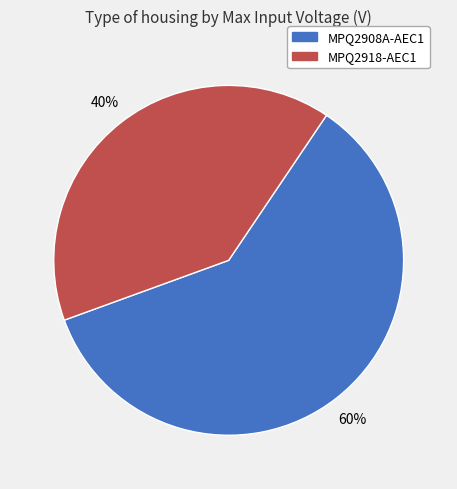

What percentage is the MPQ2918-AEC1 slice, to the nearest percent?

40%